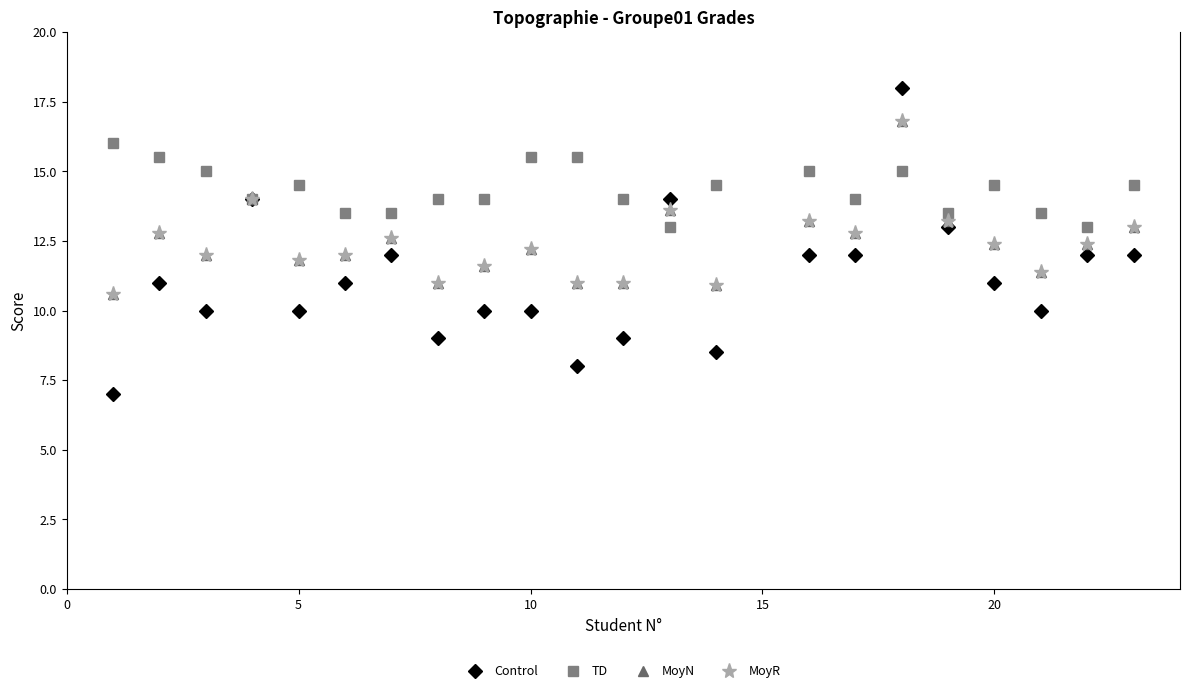

Is this an area chart (filled region under the line)?

No